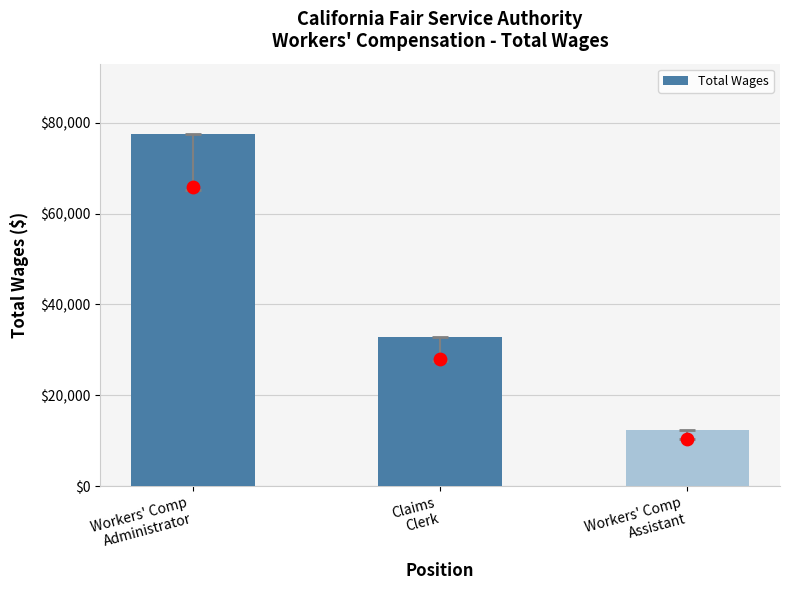

What is the ratio of the value at Workers' Comp
Administrator to the value at Claims
Clerk?

2.4